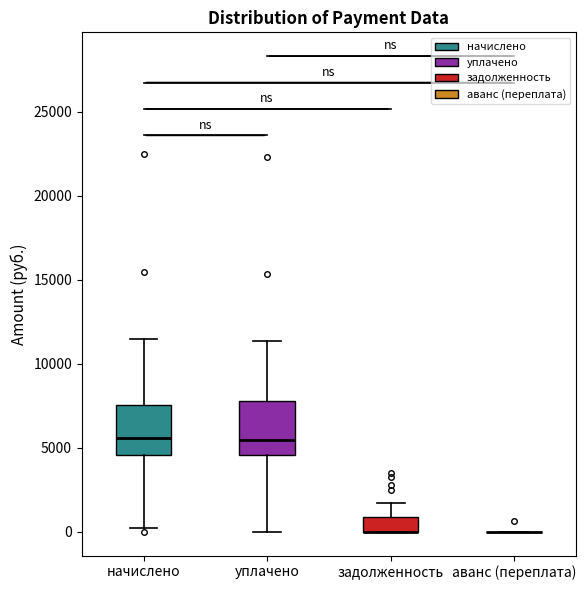

Where does the upper whisker of the box for начислено end on the y-axis? The values are not printed on the chart, so give them approximately, as read against the axis.

11500